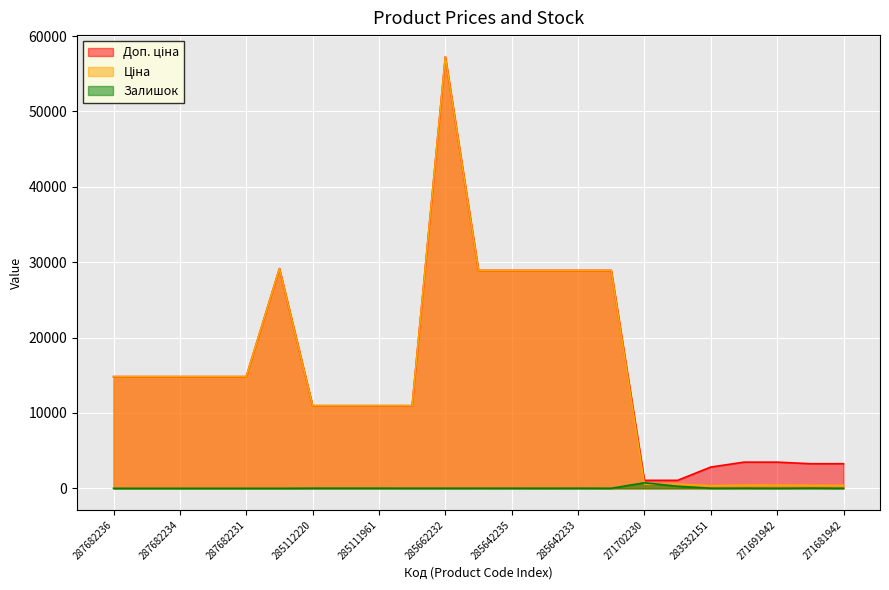

Which has a higher value, 285112217 or 285642231?

285642231